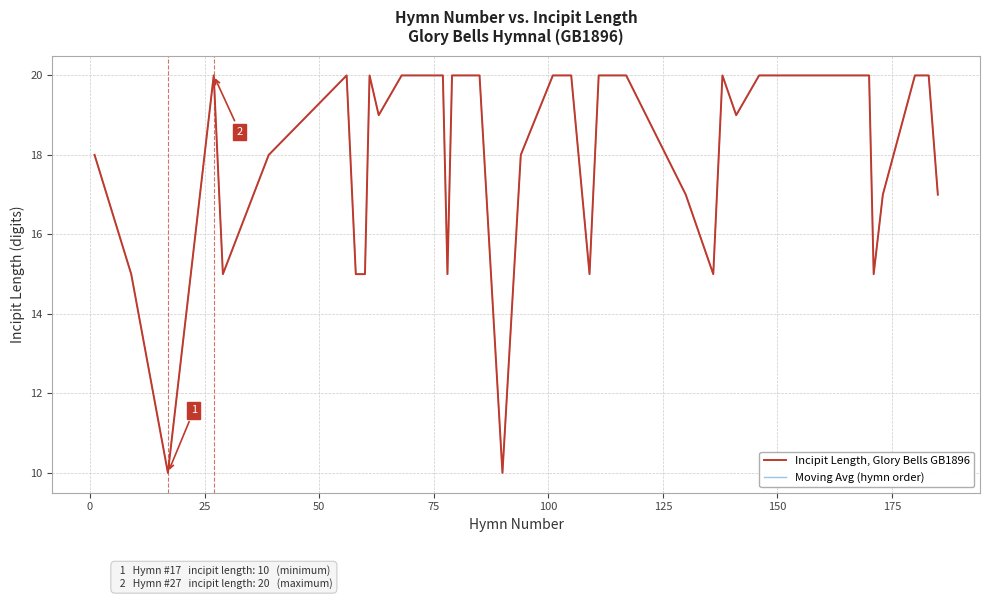

True or false: Incipit Length, Glory Bells GB1896 and Moving Avg (hymn order) cross at least once.

False